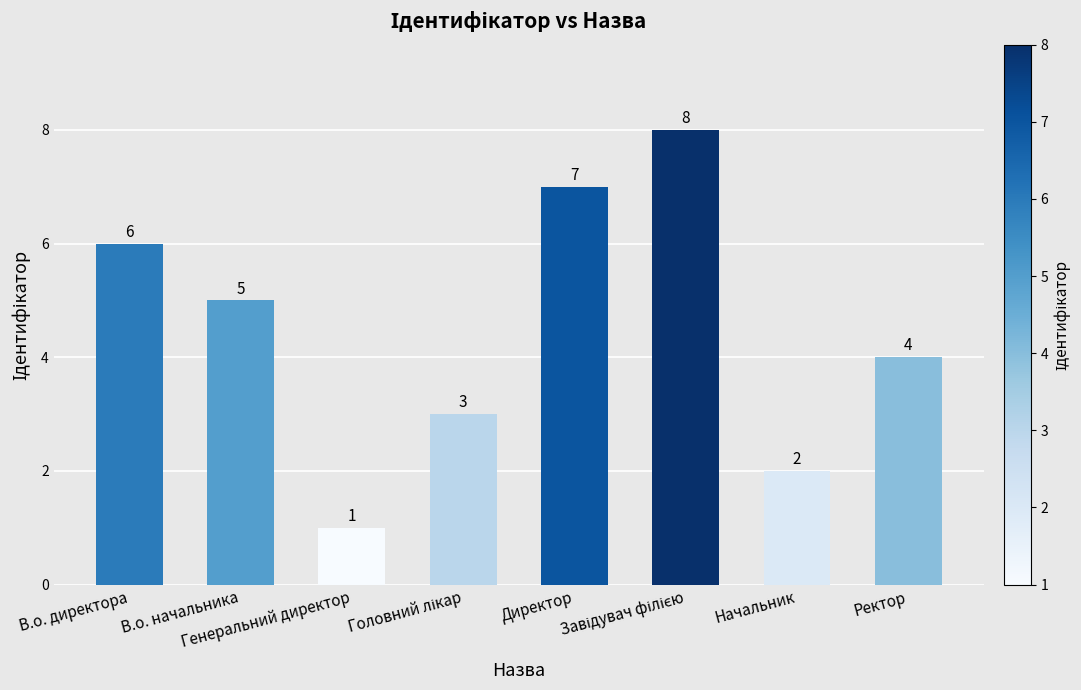

Count the values in the range 3 to 7.

5